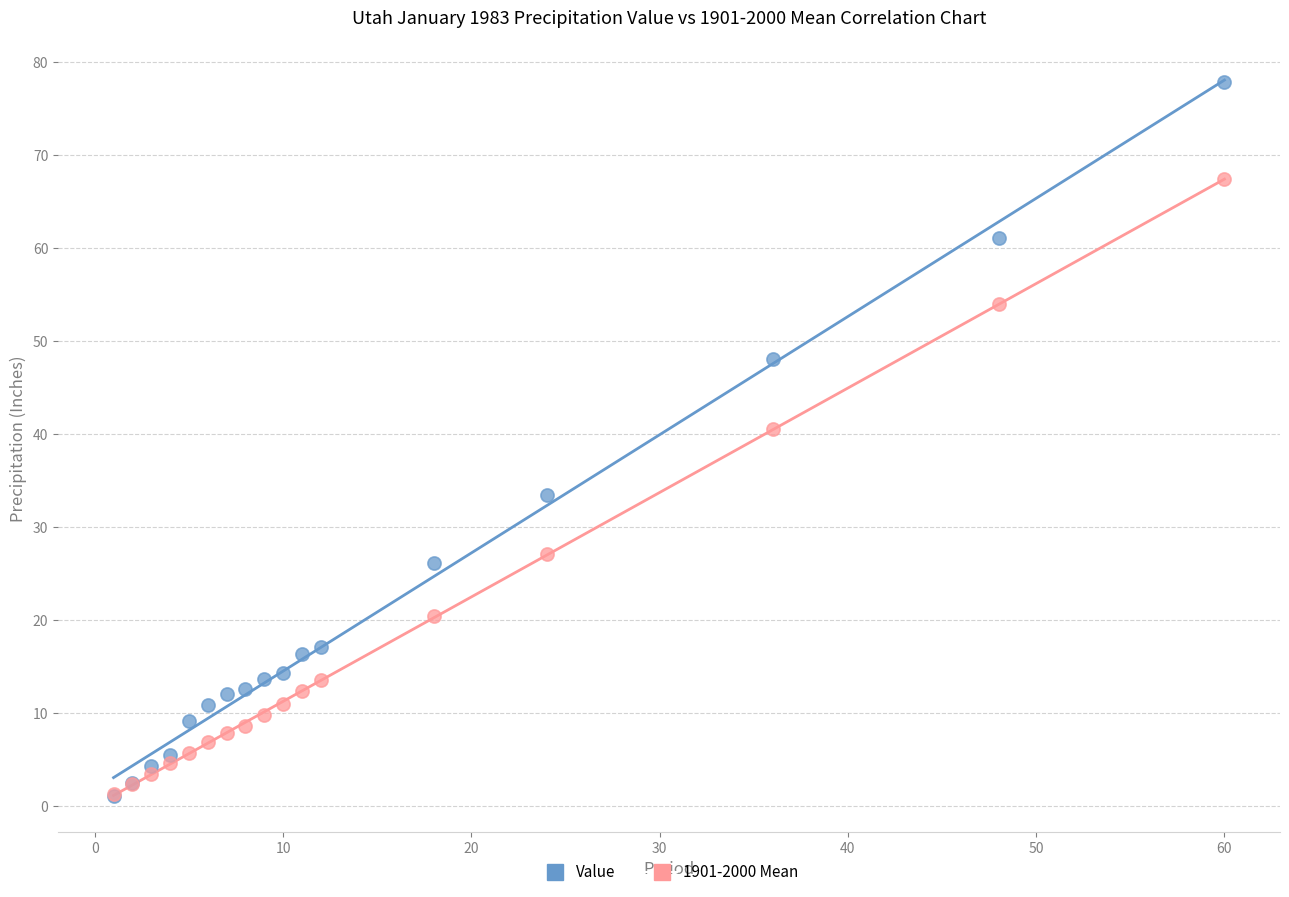

In the Value series, what Y value is closest to 39?

33.4